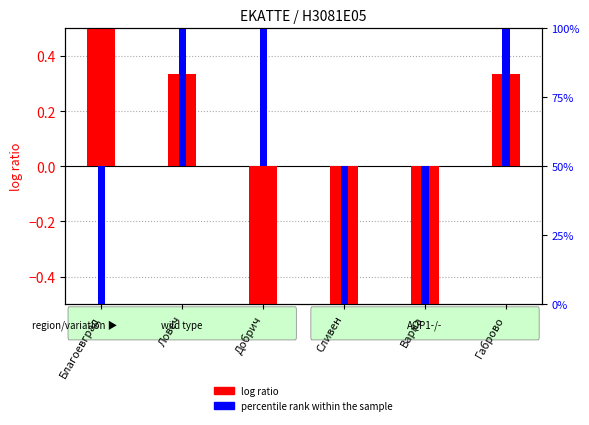

What is the difference between the maximum and second lowest values in the log ratio series?

3.0